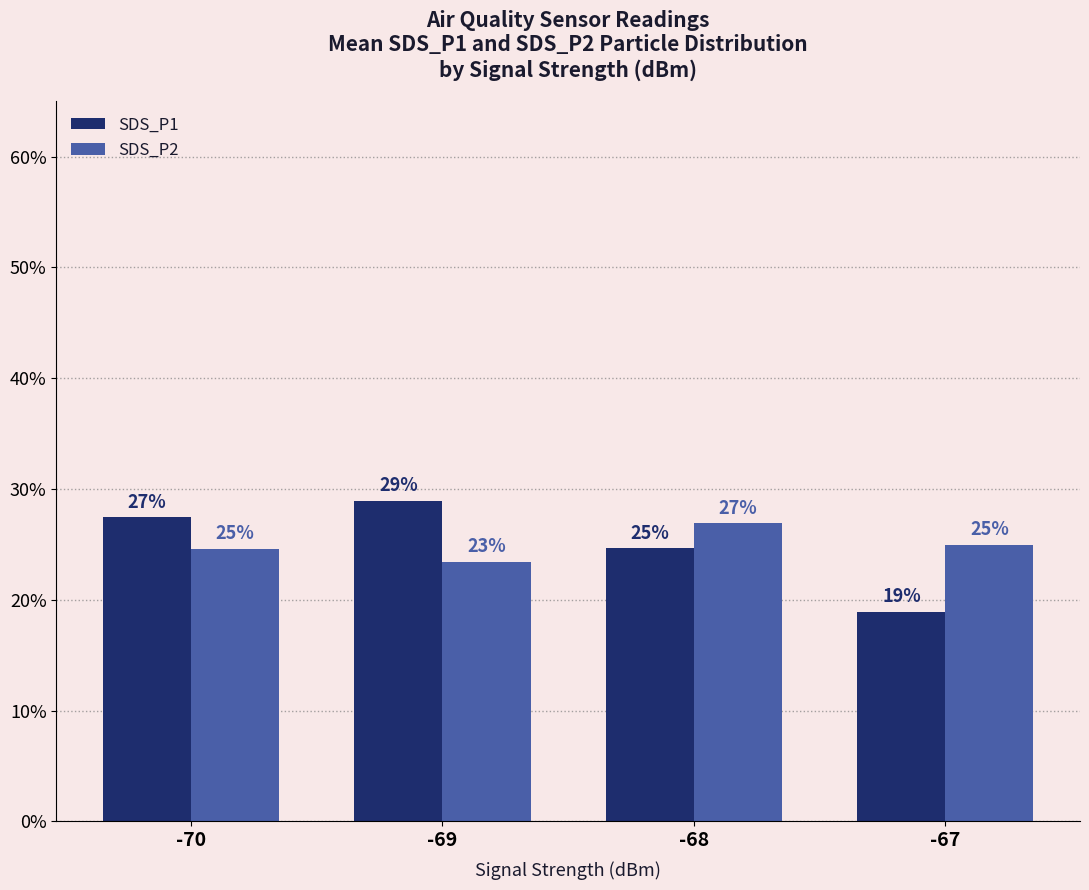

Rank the categories by SDS_P1 value from lowest to highest.

-67, -68, -70, -69